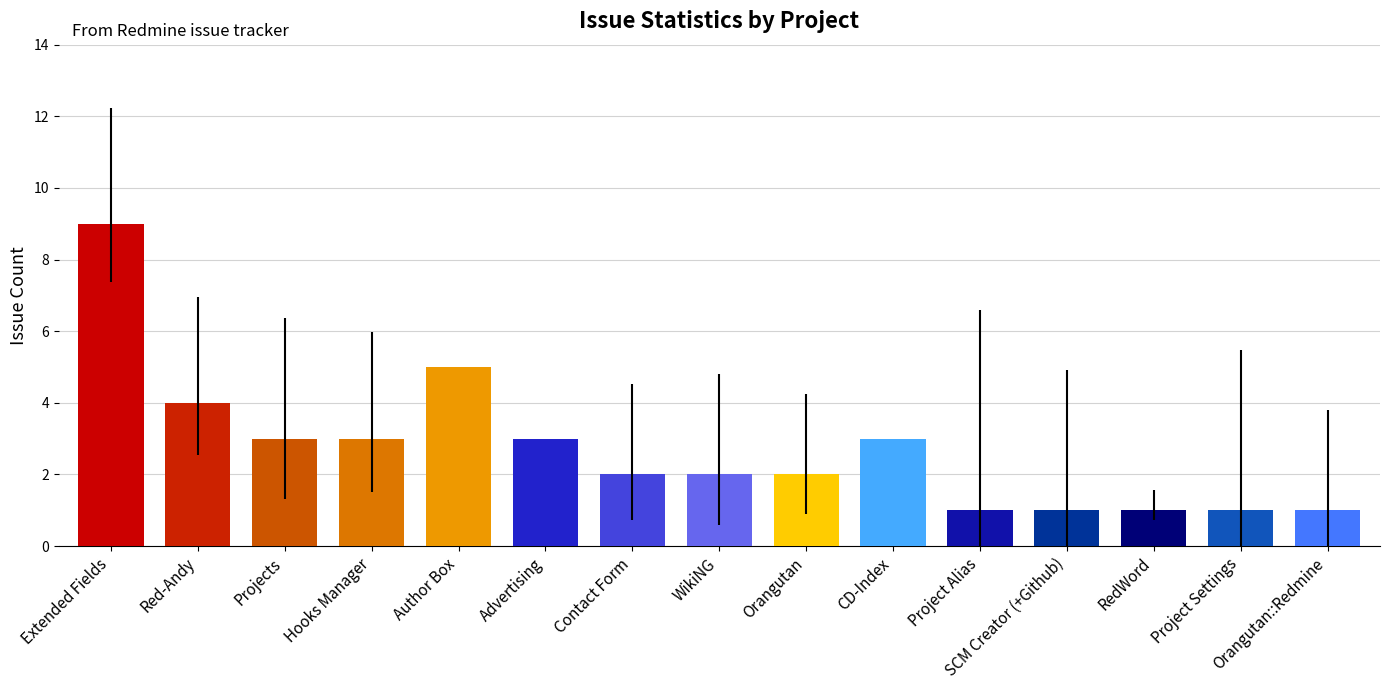

Which has a higher value, Projects or RedWord?

Projects